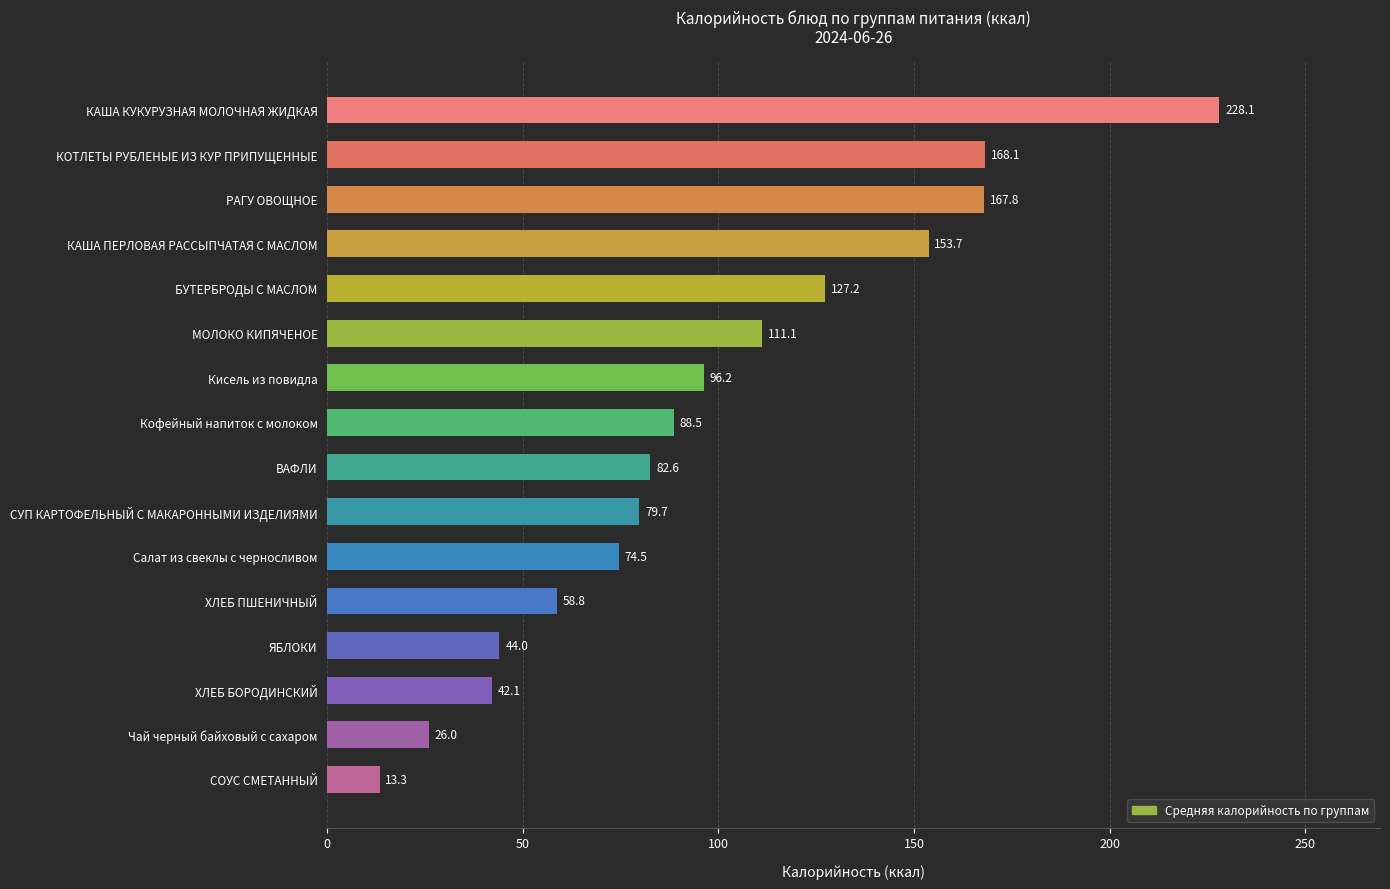

What position from the top is Кофейный напиток с молоком?

8